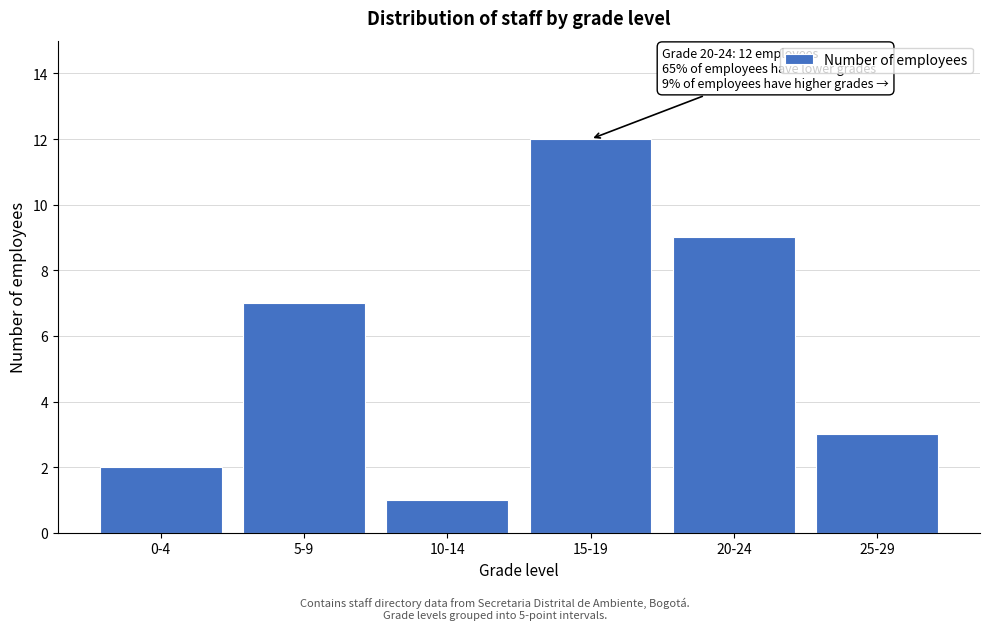

Reading left to right, list all the values displayed in this chart.

2	7	1	12	9	3